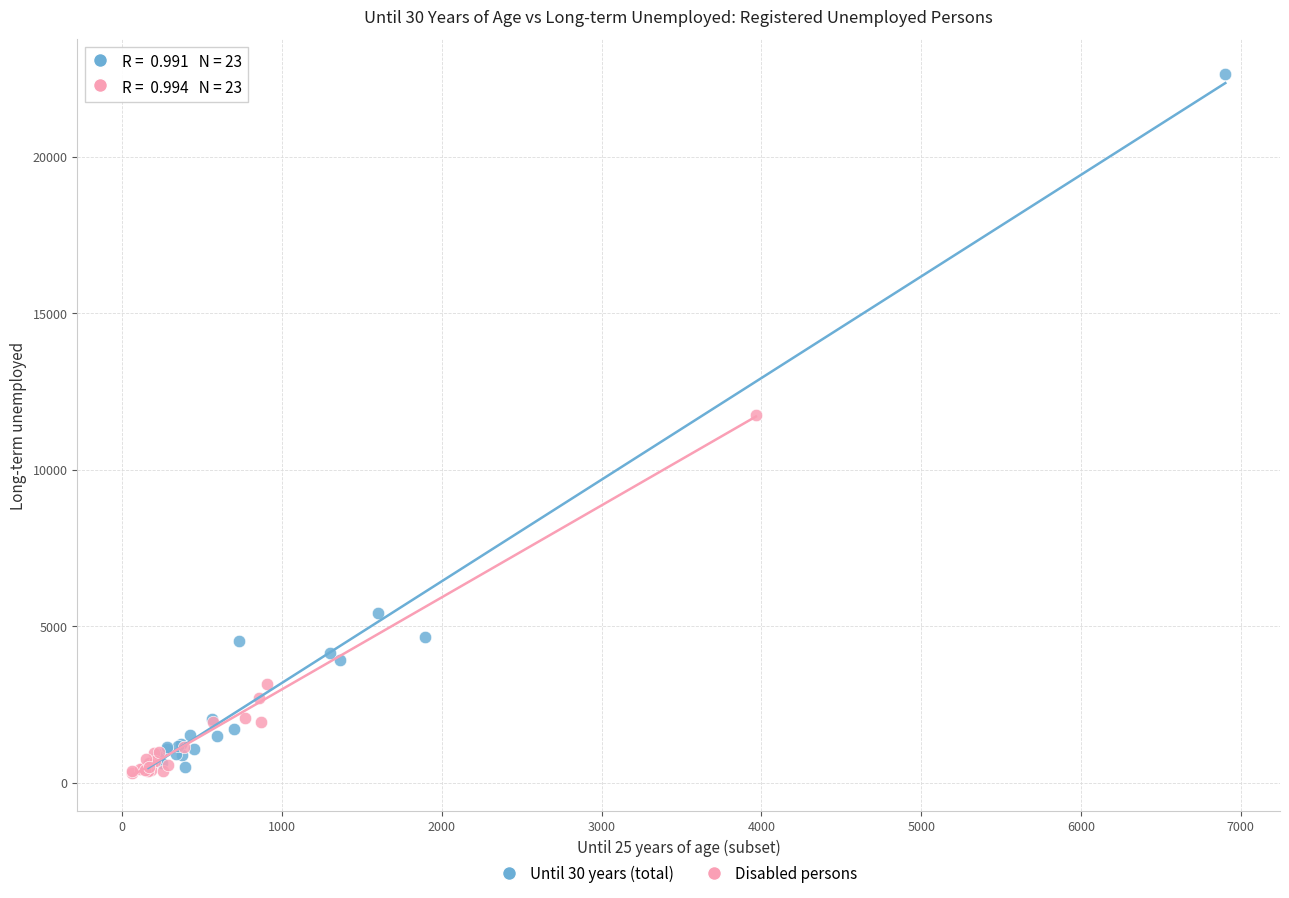

Which series contains the highest Y value?

Until 30 years (total)